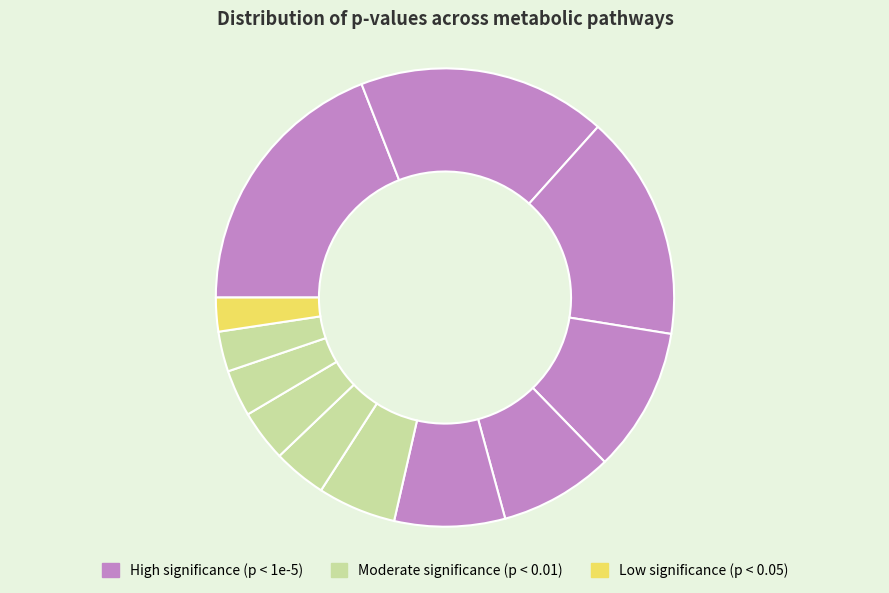

How many slices are in this pie chart?

12